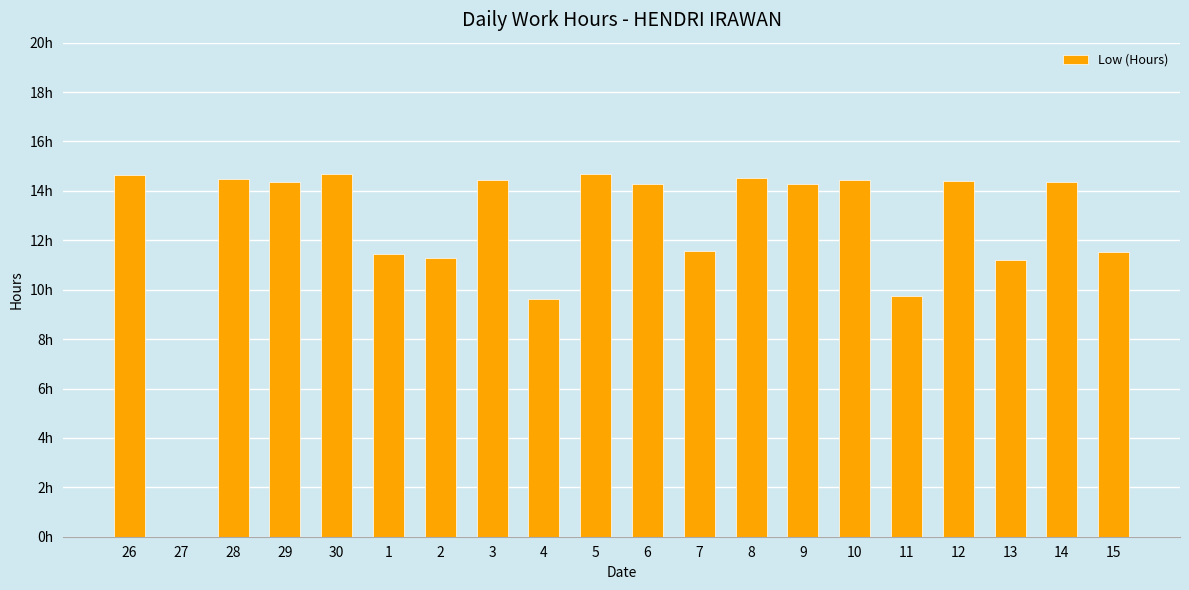

Rank the categories by value from lowest to highest.

27, 4, 11, 13, 2, 1, 15, 7, 6, 9, 14, 29, 12, 3, 10, 28, 8, 26, 5, 30